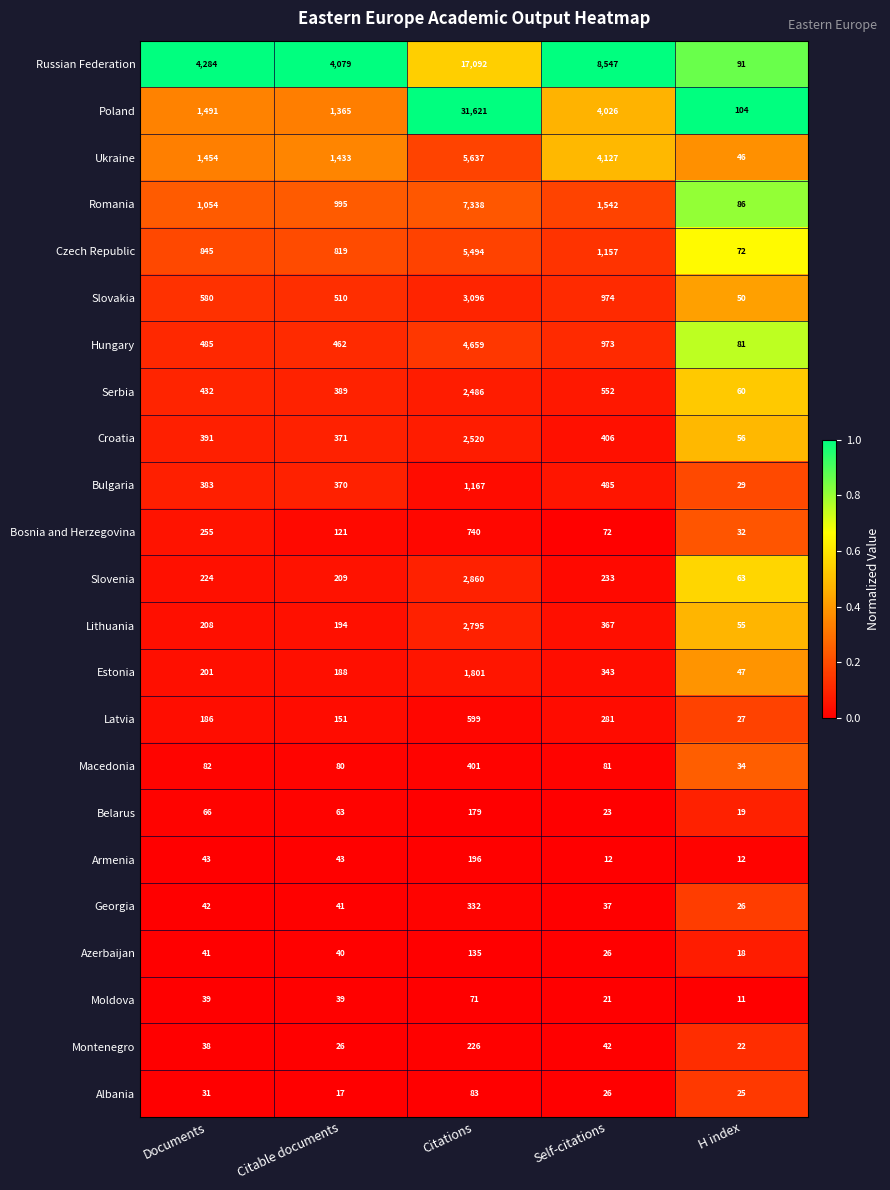

True or false: Moldova has a value of 39 at Citable documents.

True